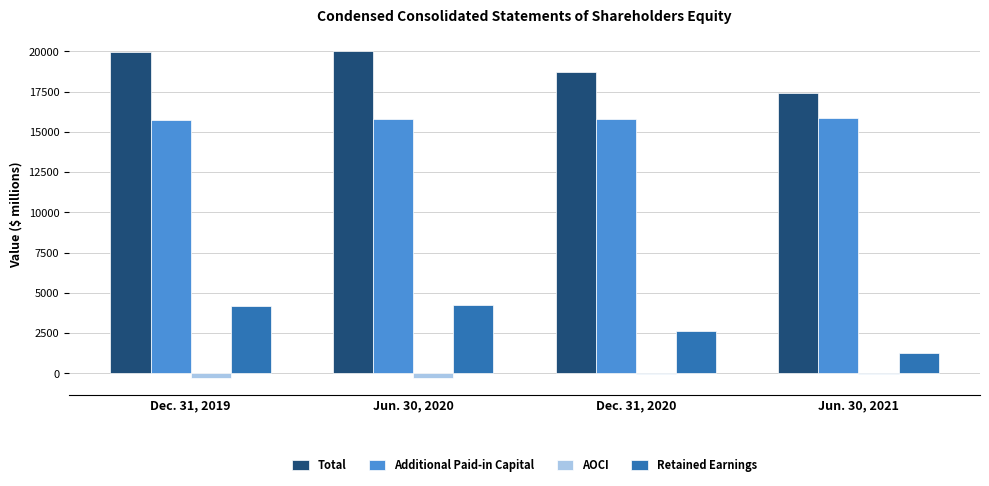

Is it true that AOCI equals -37 at Dec. 31, 2020?

True